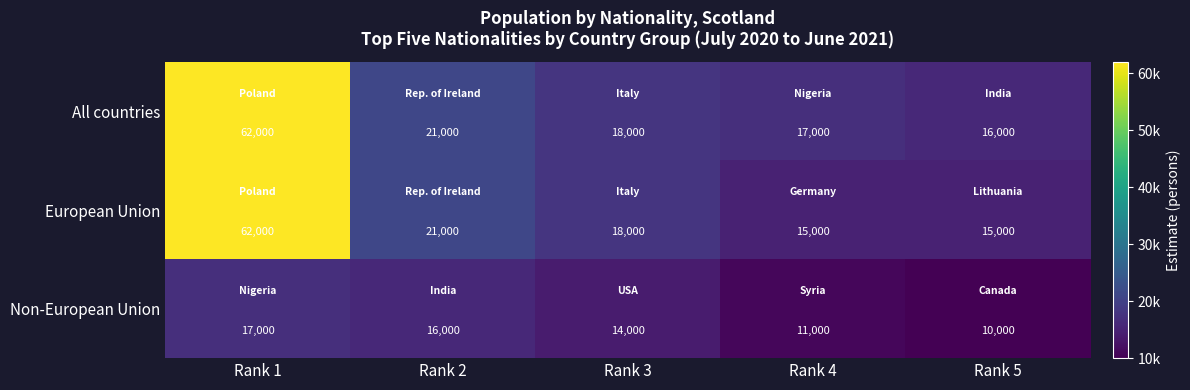

At which category is the sum across all series the highest?

Rank 1